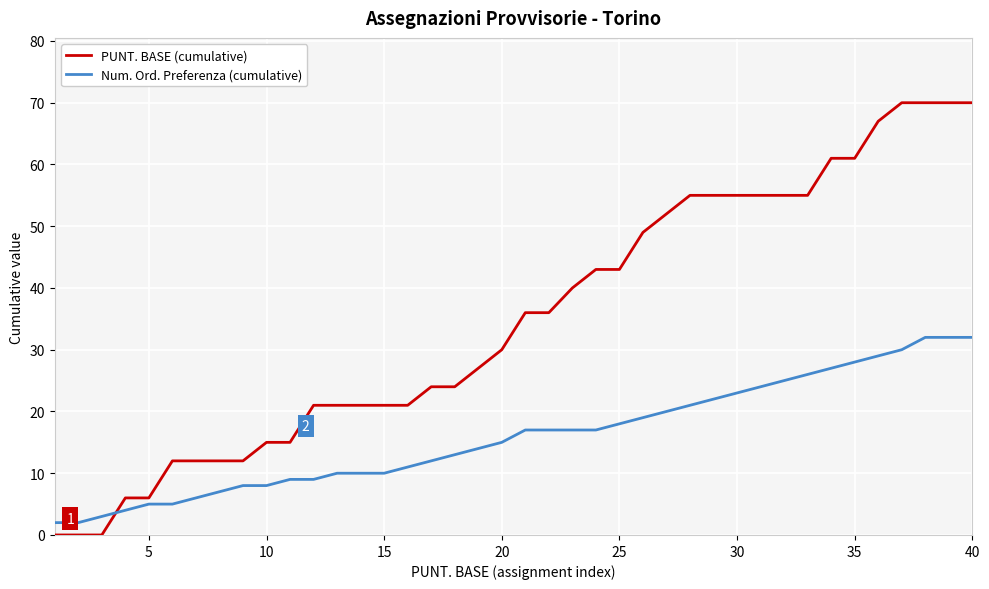

What is the difference between the maximum and second lowest values in the PUNT. BASE (cumulative) series?

70